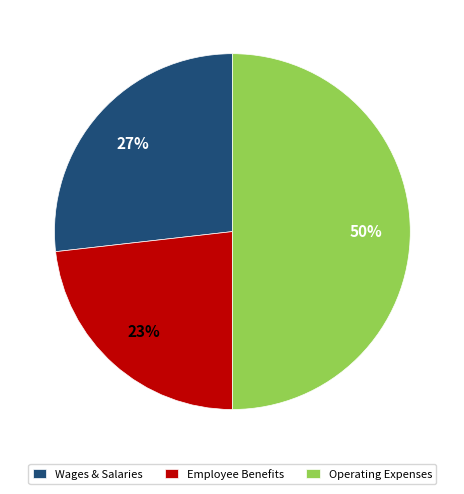

Between Operating Expenses and Employee Benefits, which is larger?

Operating Expenses